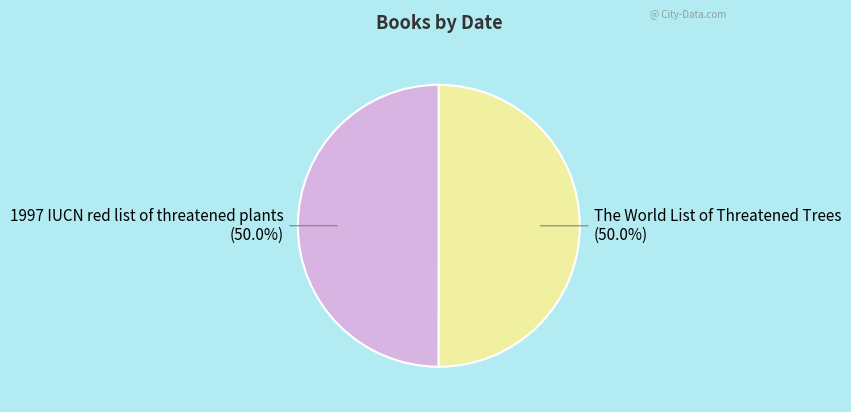

To the nearest percent, what percentage of the pie is The World List of Threatened Trees?

50%